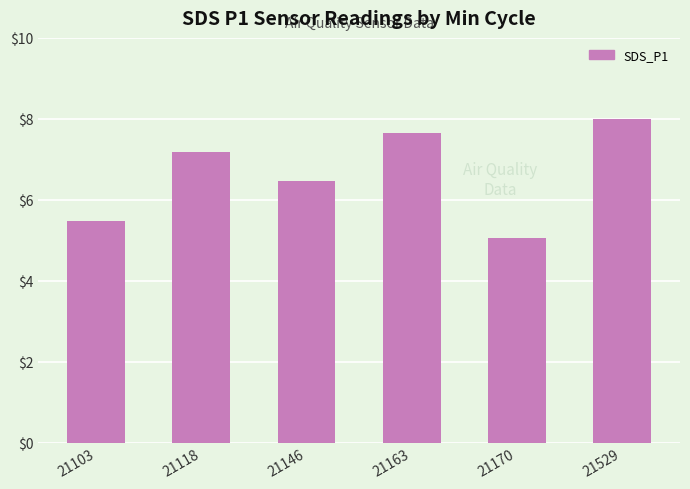

Approximately how many times larger is the value at 21529 compared to 21103?

1.5